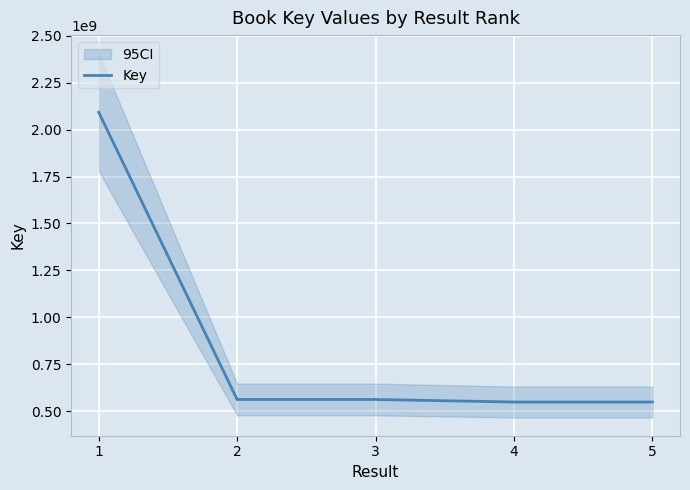

List the labels in order of value, smallest first.

4, 5, 3, 2, 1